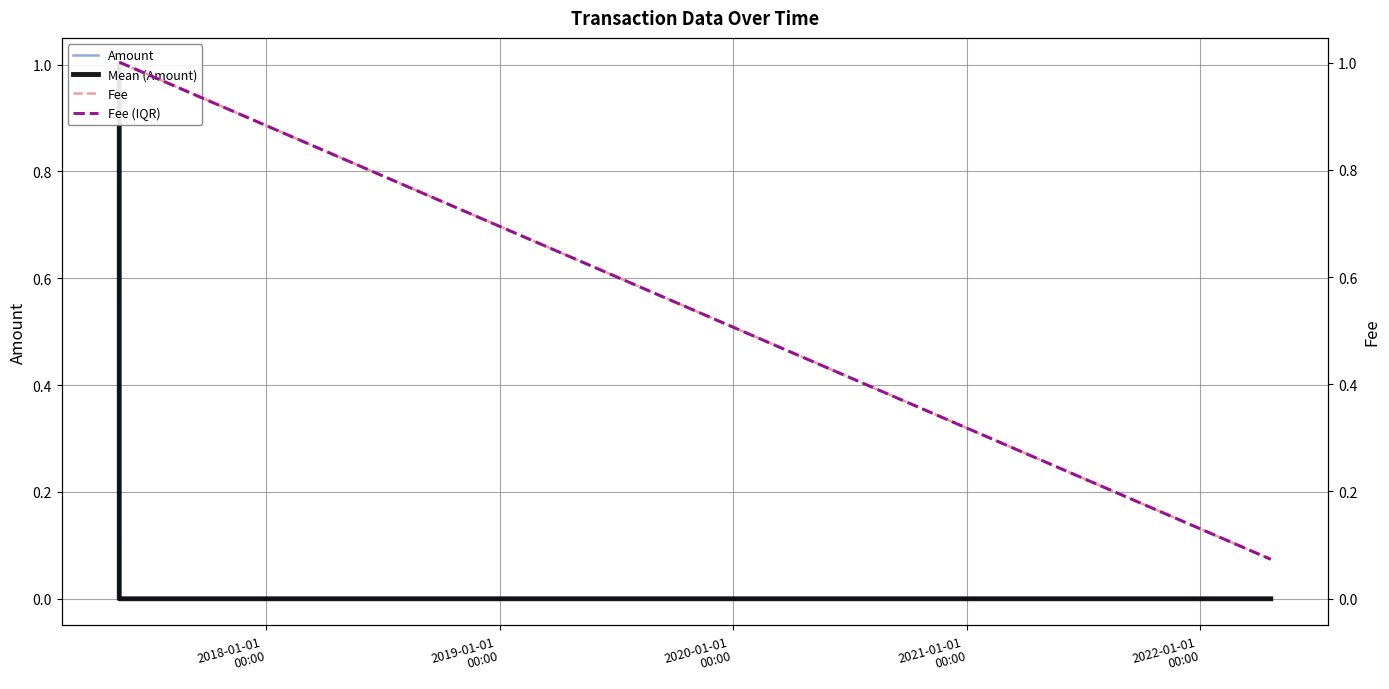

What is the label of the 2nd point from the left?

2019-01-01
00:00